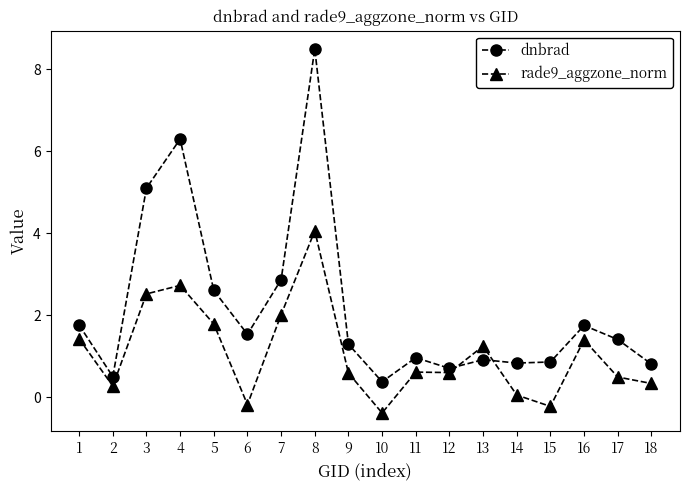

Rank the series by their maximum value, from lowest to highest.

rade9_aggzone_norm, dnbrad